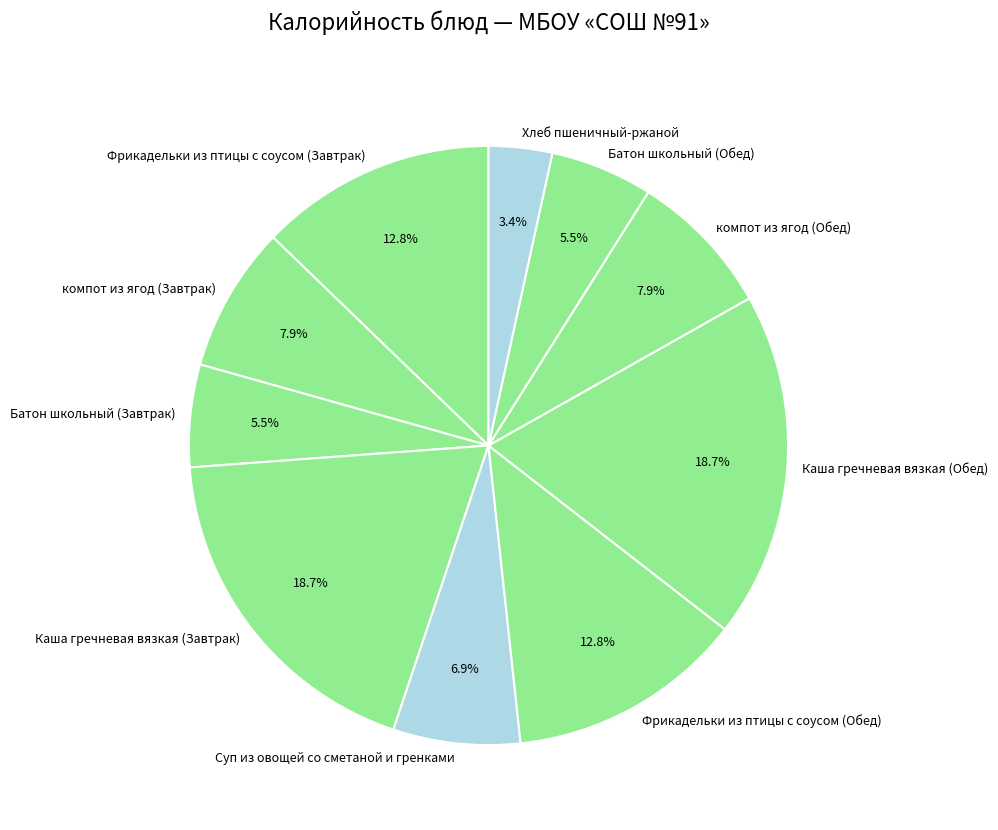

Does Хлеб пшеничный-ржаной account for over 50% of the chart?

No